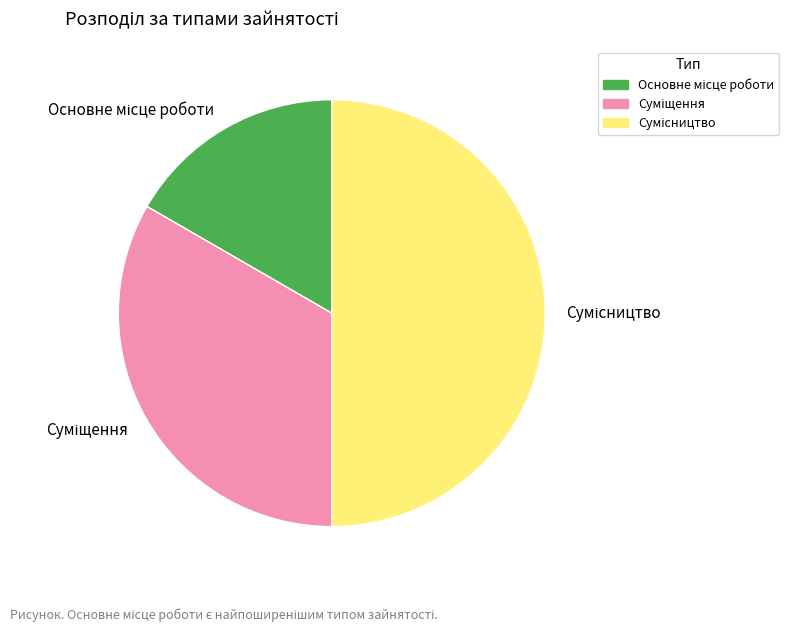

What is the largest slice in the pie chart?

Сумісництво